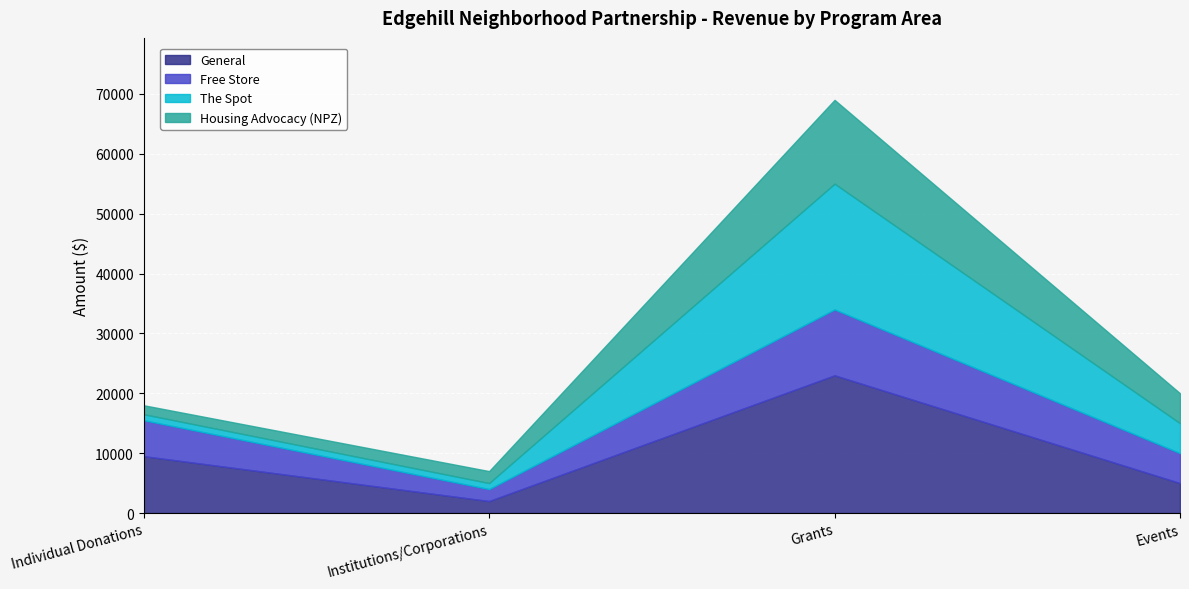

True or false: General and Housing Advocacy (NPZ) intersect in this chart.

False